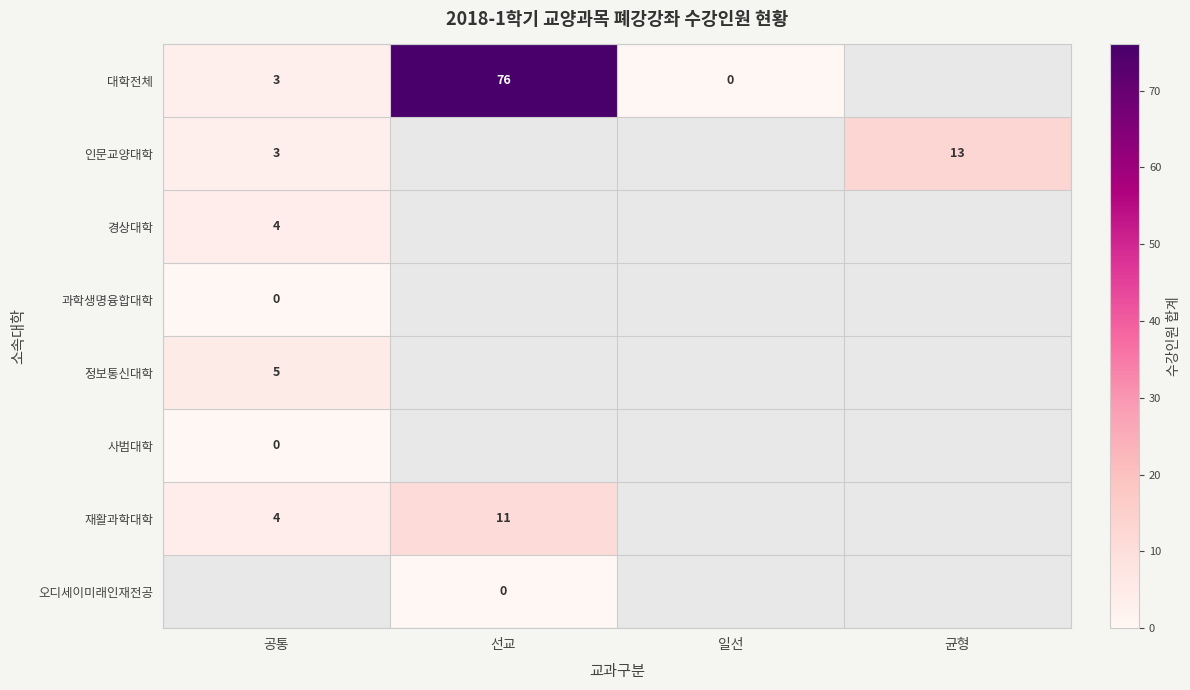

The 인문교양대학 series shows 1 at 공통. True or false?

False